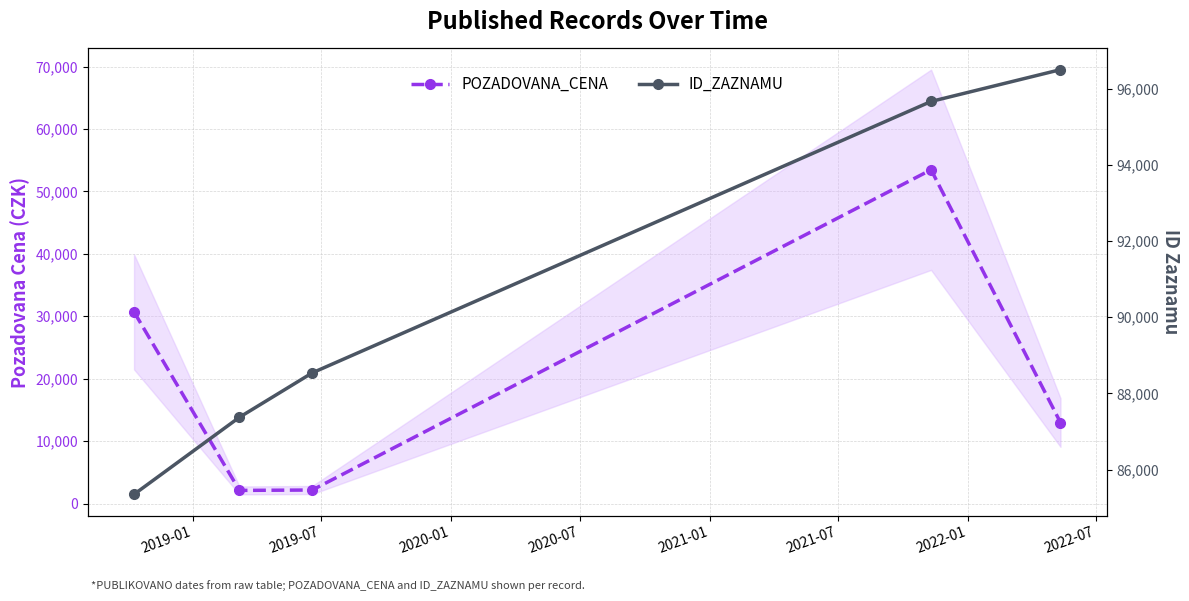

What is the value of the POZADOVANA_CENA point at the 3rd from the left?

2160